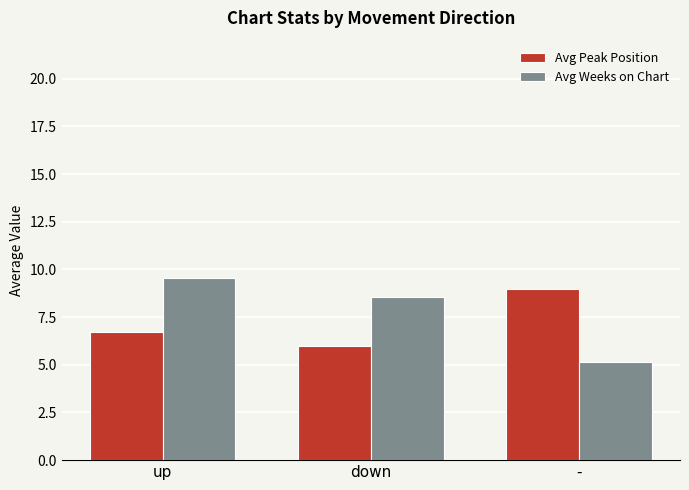

What value does the Avg Weeks on Chart series have at up?

9.6